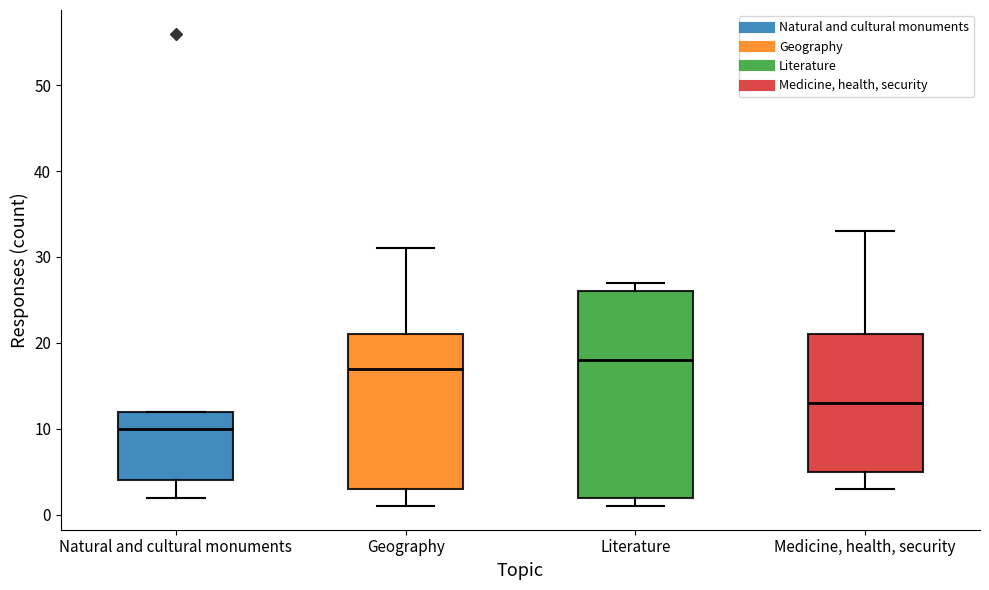

Which box has the lowest median line?

Natural and cultural monuments